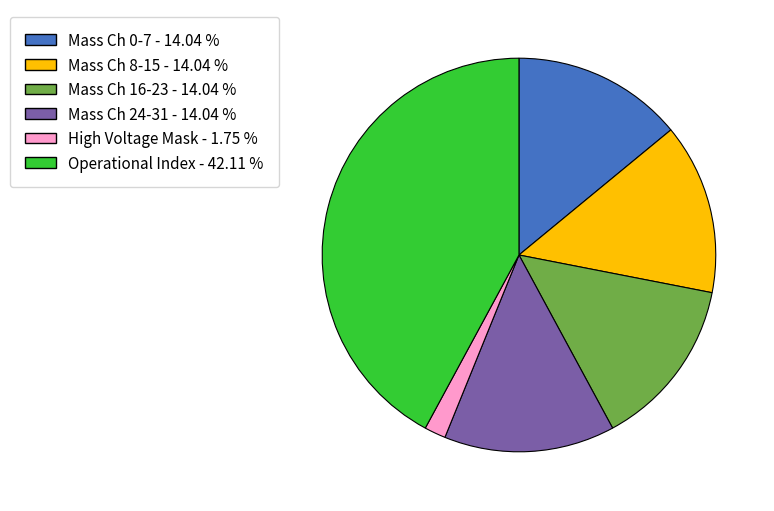

Is there any slice that represents more than half of the pie?

No